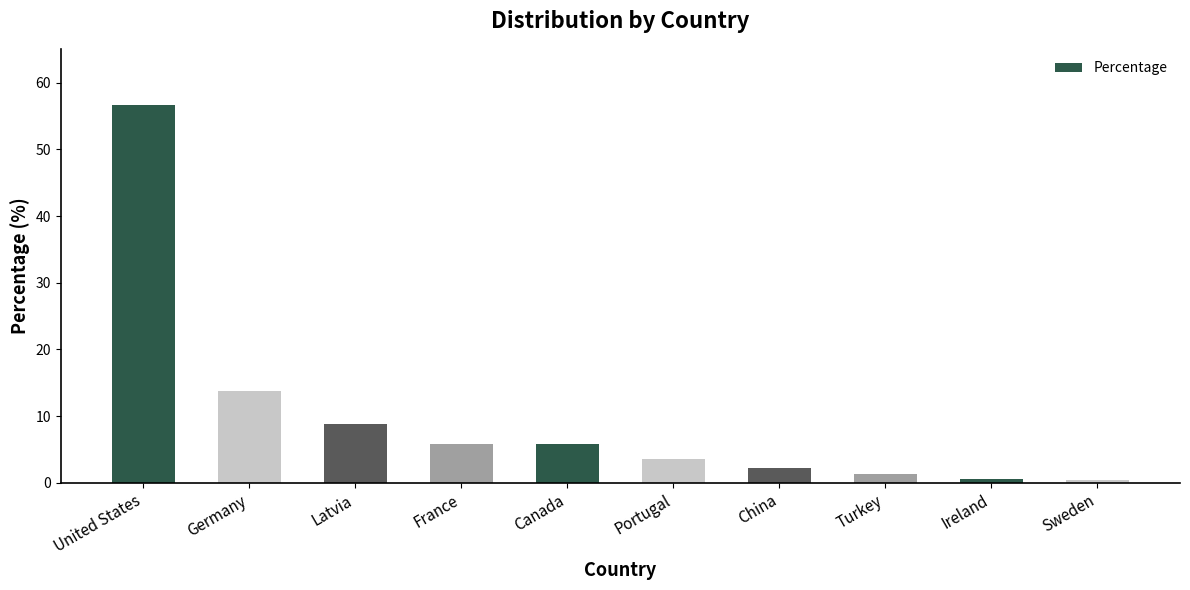

Is it true that the value at United States is 87.4?

False